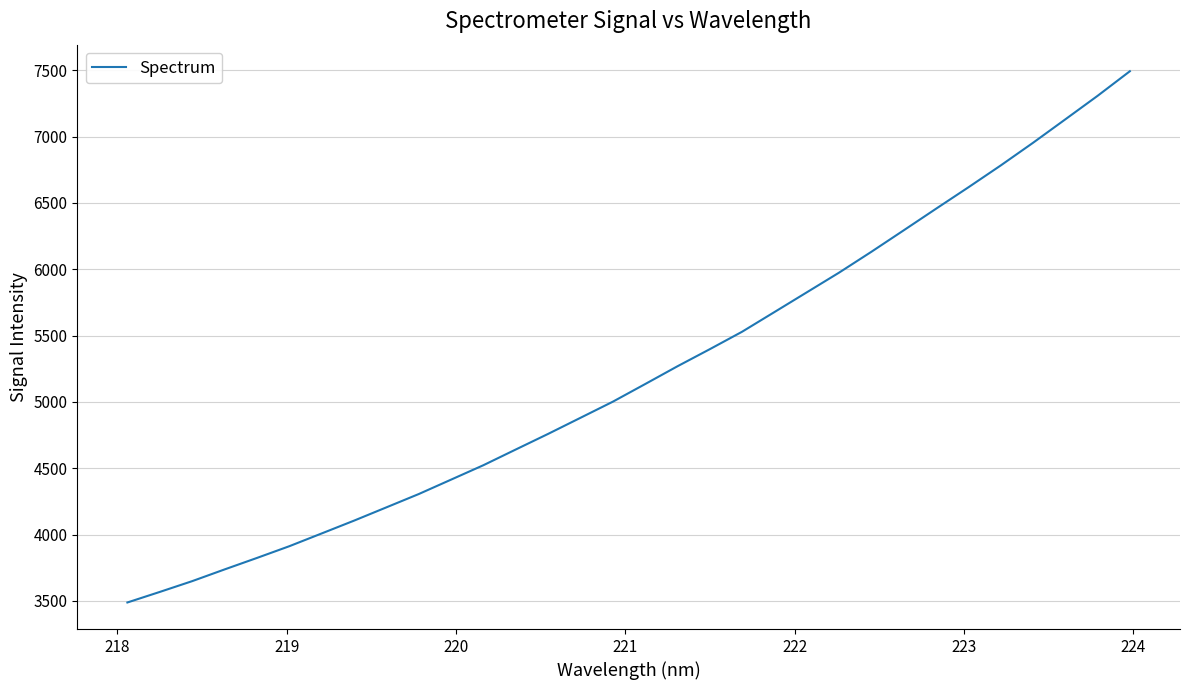

What is the smallest value displayed?

3488.5